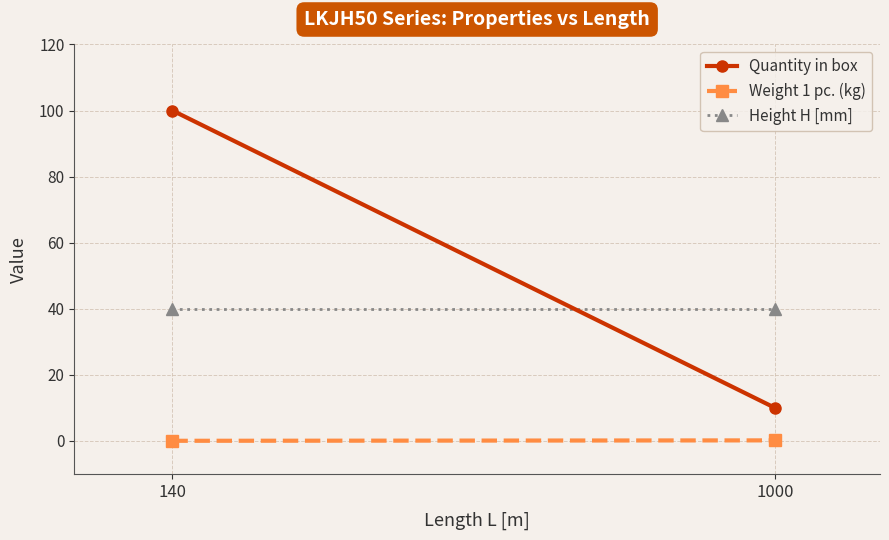

What value does the Height H [mm] series have at 1000?

40.0